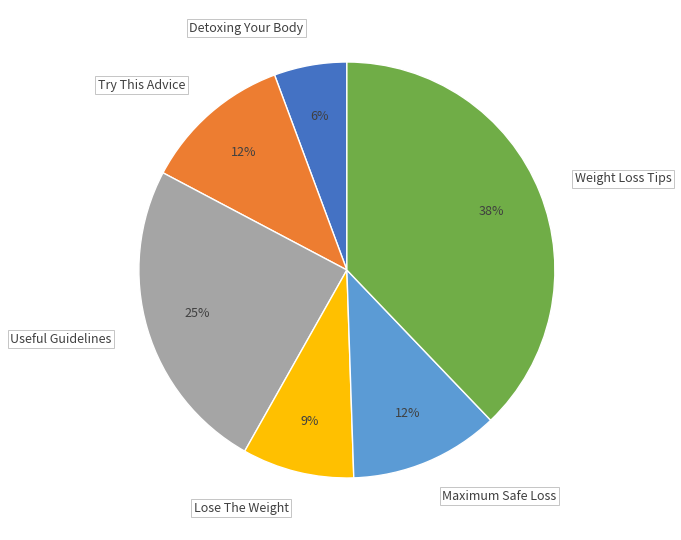

What is the smallest slice in the pie chart?

Detoxing Your Body